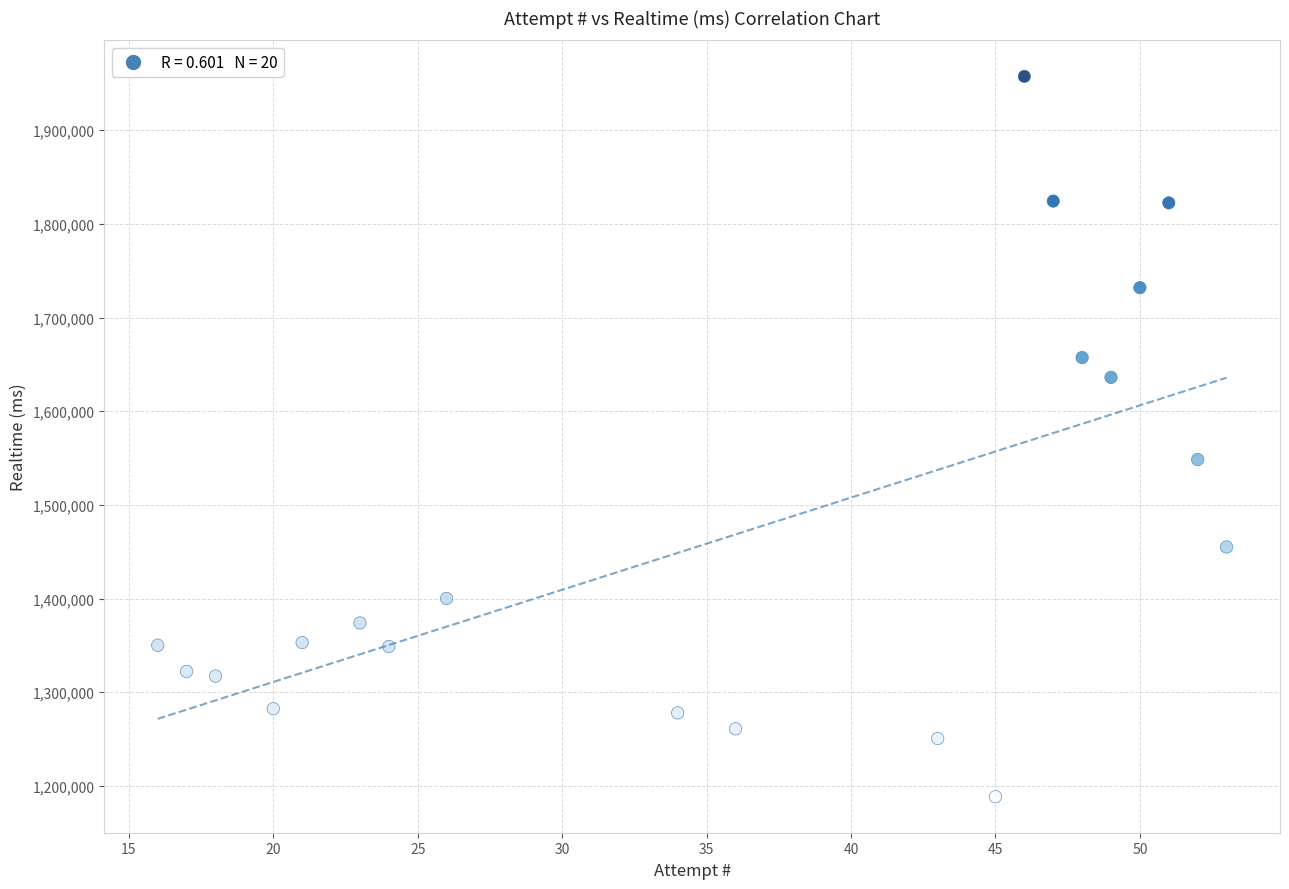

What is the range of X values (max minus min)?

37